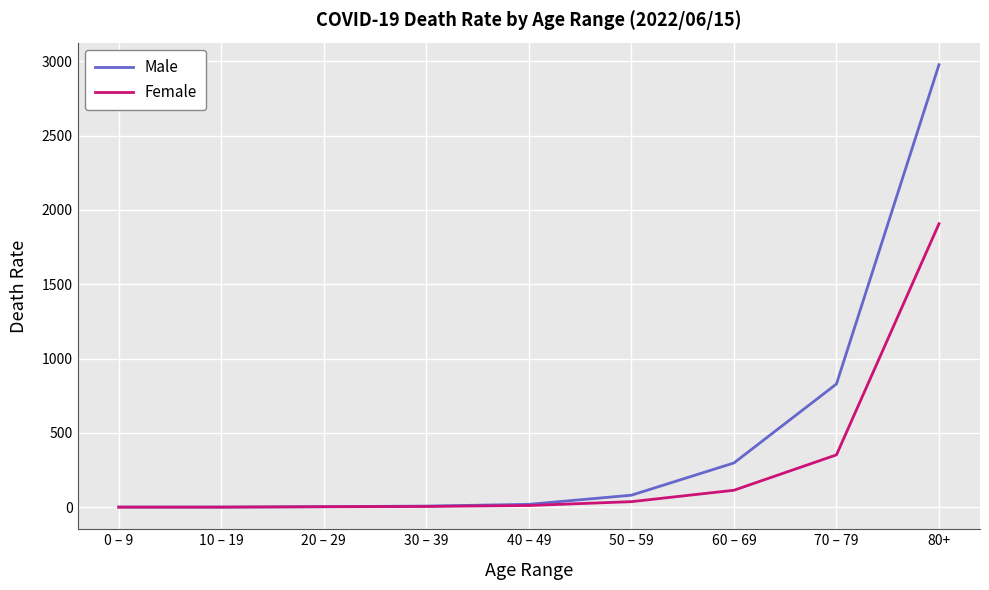

Is it true that Female equals 480.0 at 70 – 79?

False